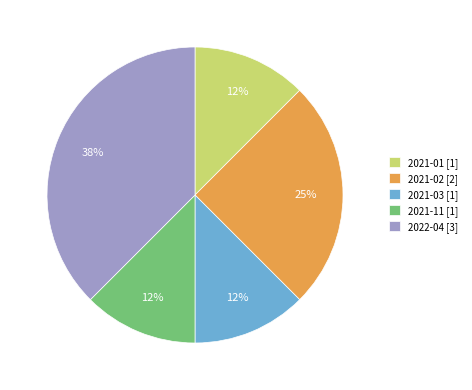

To the nearest percent, what is the average slice percentage?

20%